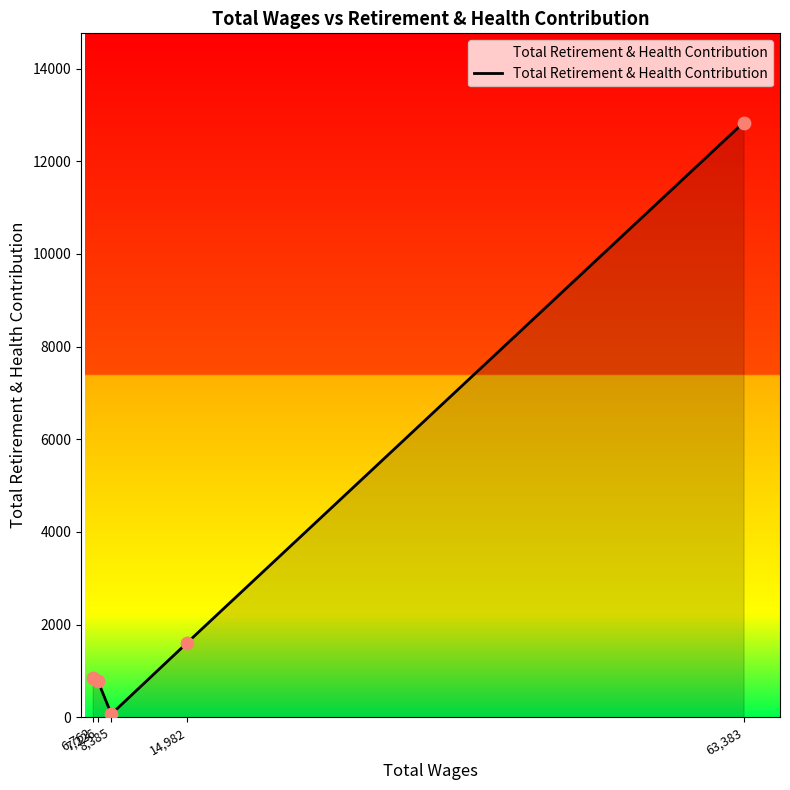

What is the ratio of the value at 63,383 to the value at 6,762?

15.1